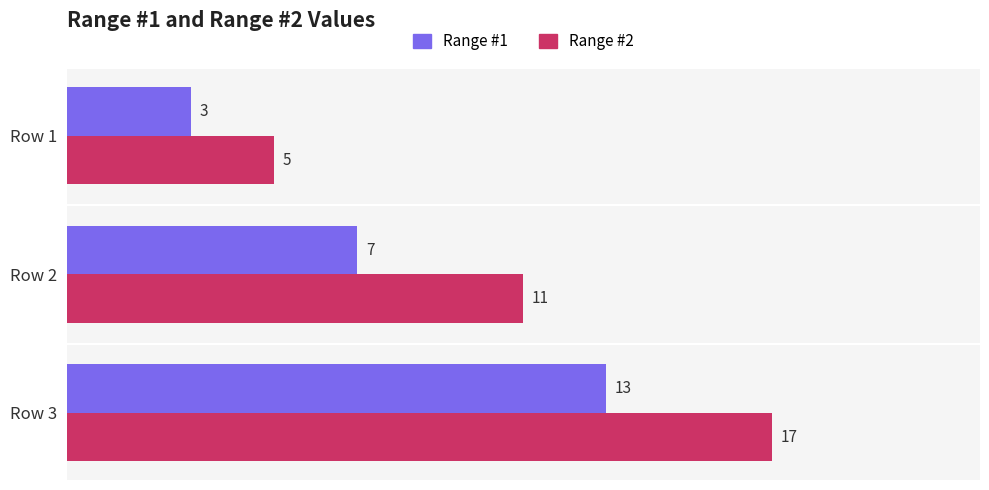

What is the sum of all Range #1 values?

23